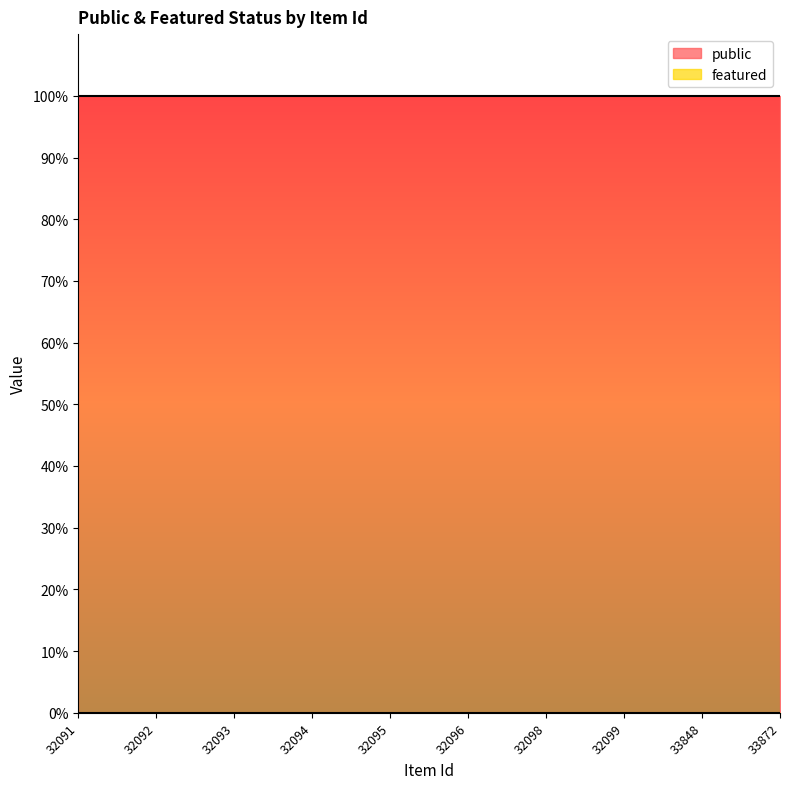

Reading left to right, transcribe all the data shown in this chart.

public: 1	1	1	1	1	1	1	1	1	1
featured: 0	0	0	0	0	0	0	0	0	0